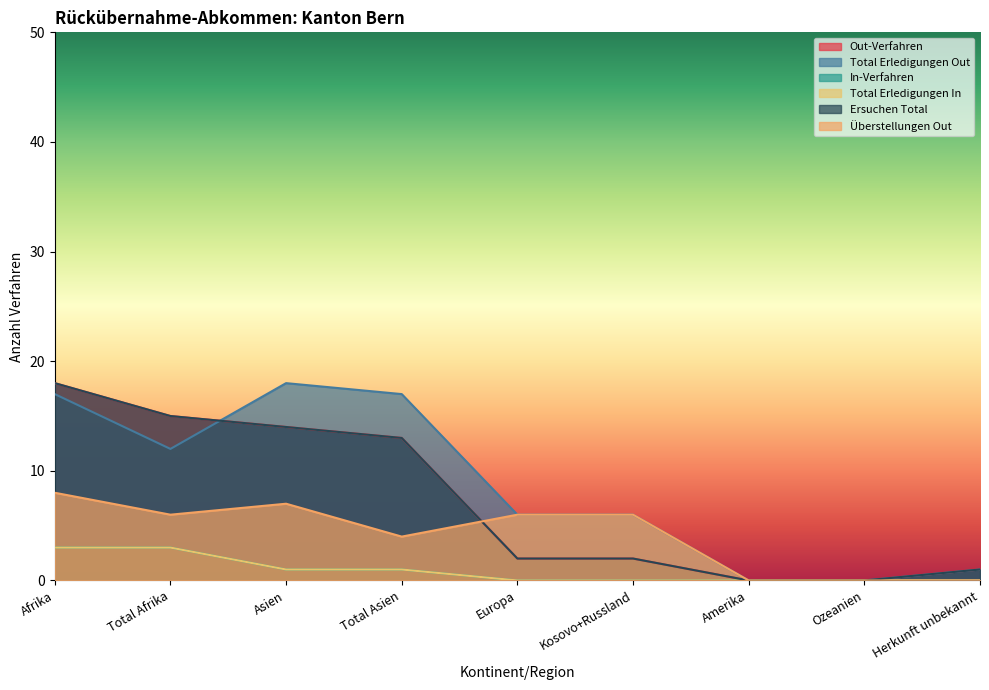

What is the difference between the Überstellungen Out values at Europa and Afrika?

2